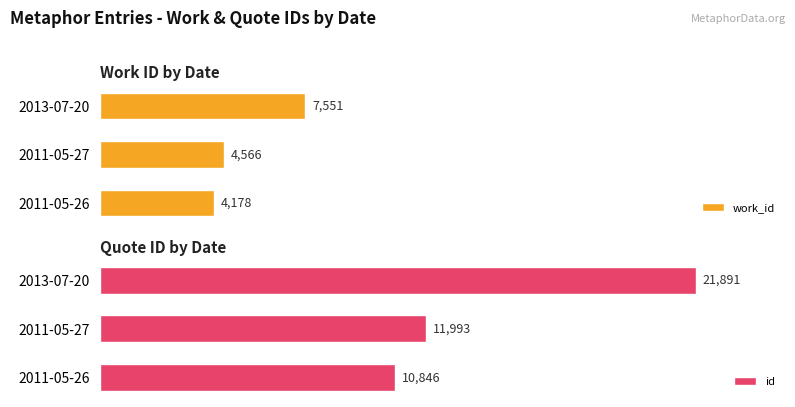

Which series has the largest total across all categories?

id